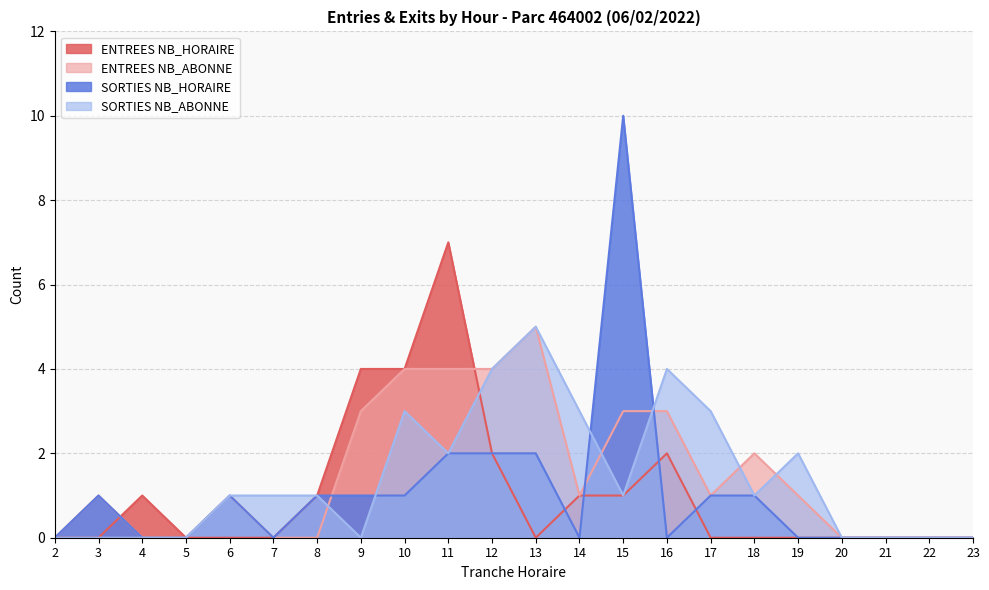

How many values in SORTIES NB_HORAIRE are above zero?

11